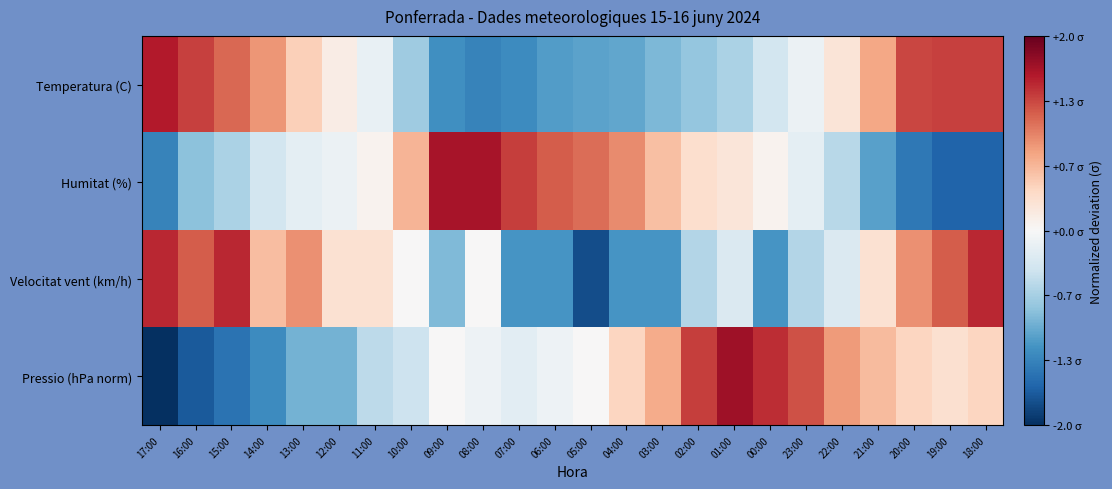

What is the maximum value shown in the chart?

1.7